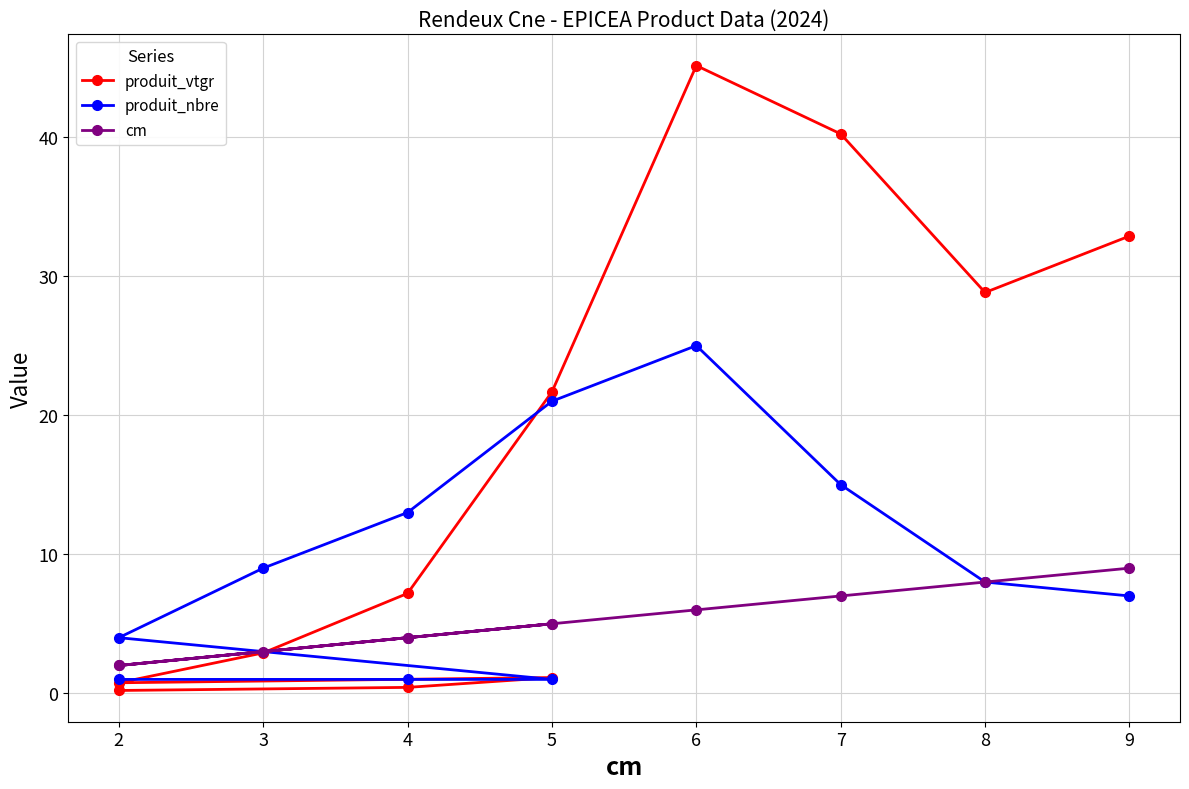

How many data points does each series have?

11